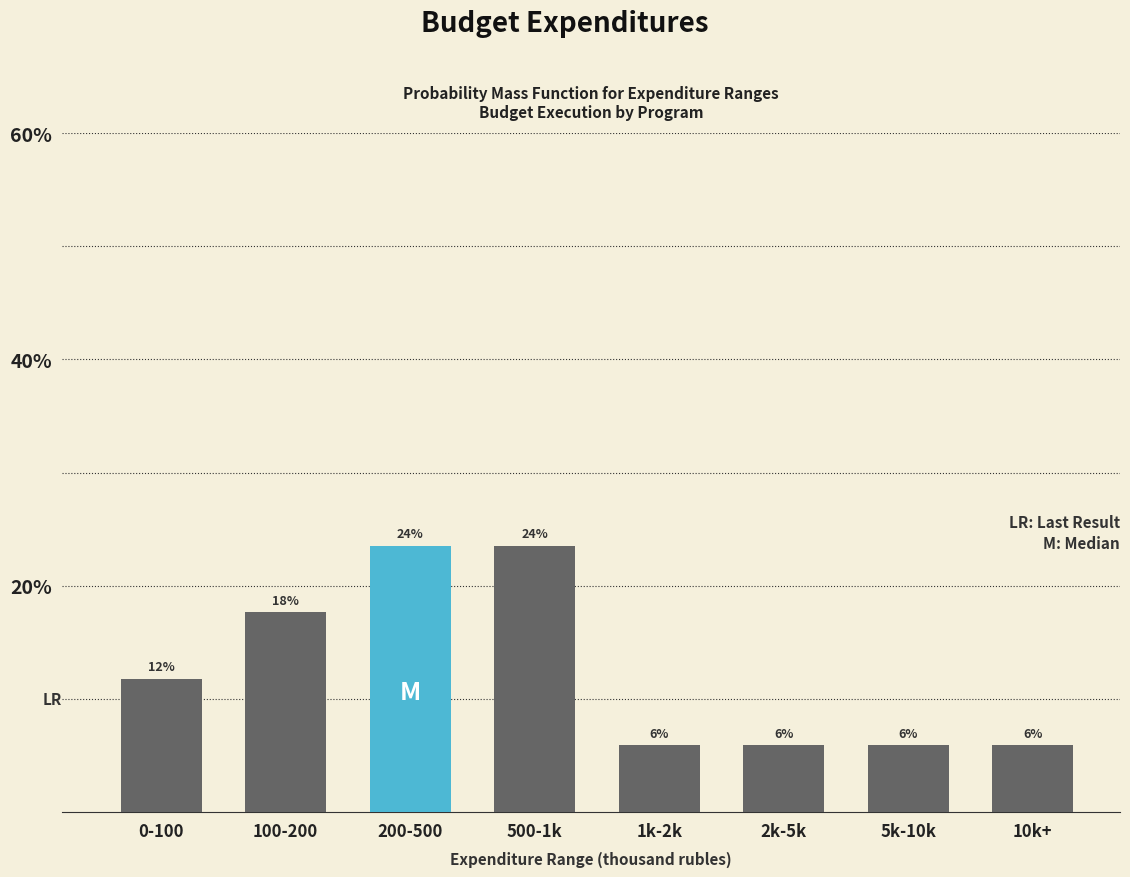

Does the chart contain any negative values?

No